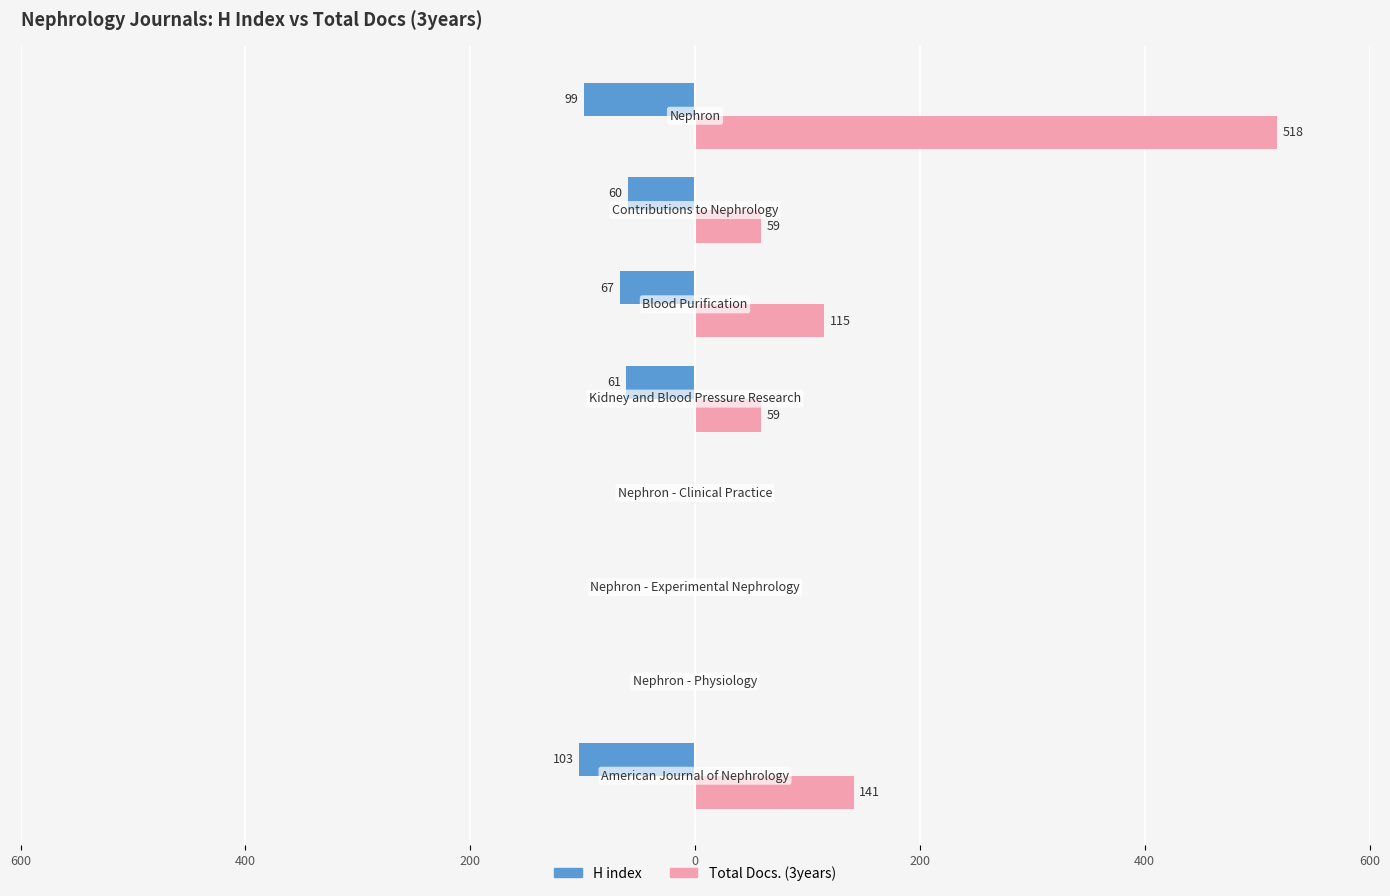

What are all the series names shown in the legend?

H index, Total Docs. (3years)